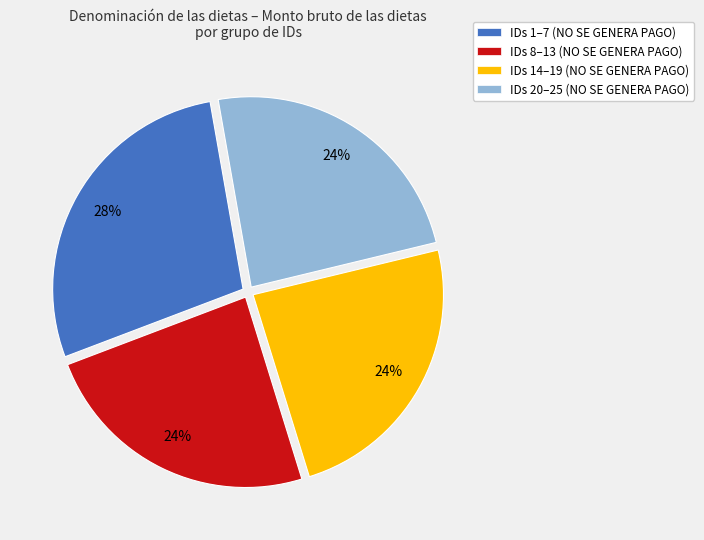

Count the number of slices in the pie.

4